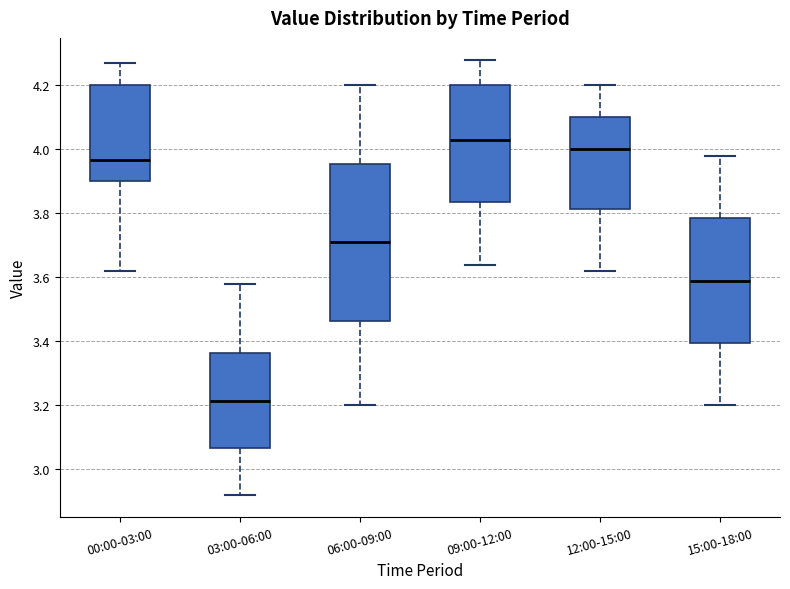

Reading left to right, read every box against the y-axis: the position of its median line, the range the box covers, and the ends of its whiskers. The values are not printed on the chart, so give them approximately, as read against the axis.

00:00-03:00: median 3.96, box 3.90 to 4.20, whiskers 3.62 to 4.28
03:00-06:00: median 3.22, box 3.06 to 3.36, whiskers 2.92 to 3.58
06:00-09:00: median 3.72, box 3.46 to 3.96, whiskers 3.20 to 4.20
09:00-12:00: median 4.04, box 3.84 to 4.20, whiskers 3.64 to 4.28
12:00-15:00: median 4.00, box 3.82 to 4.10, whiskers 3.62 to 4.20
15:00-18:00: median 3.60, box 3.40 to 3.78, whiskers 3.20 to 3.98